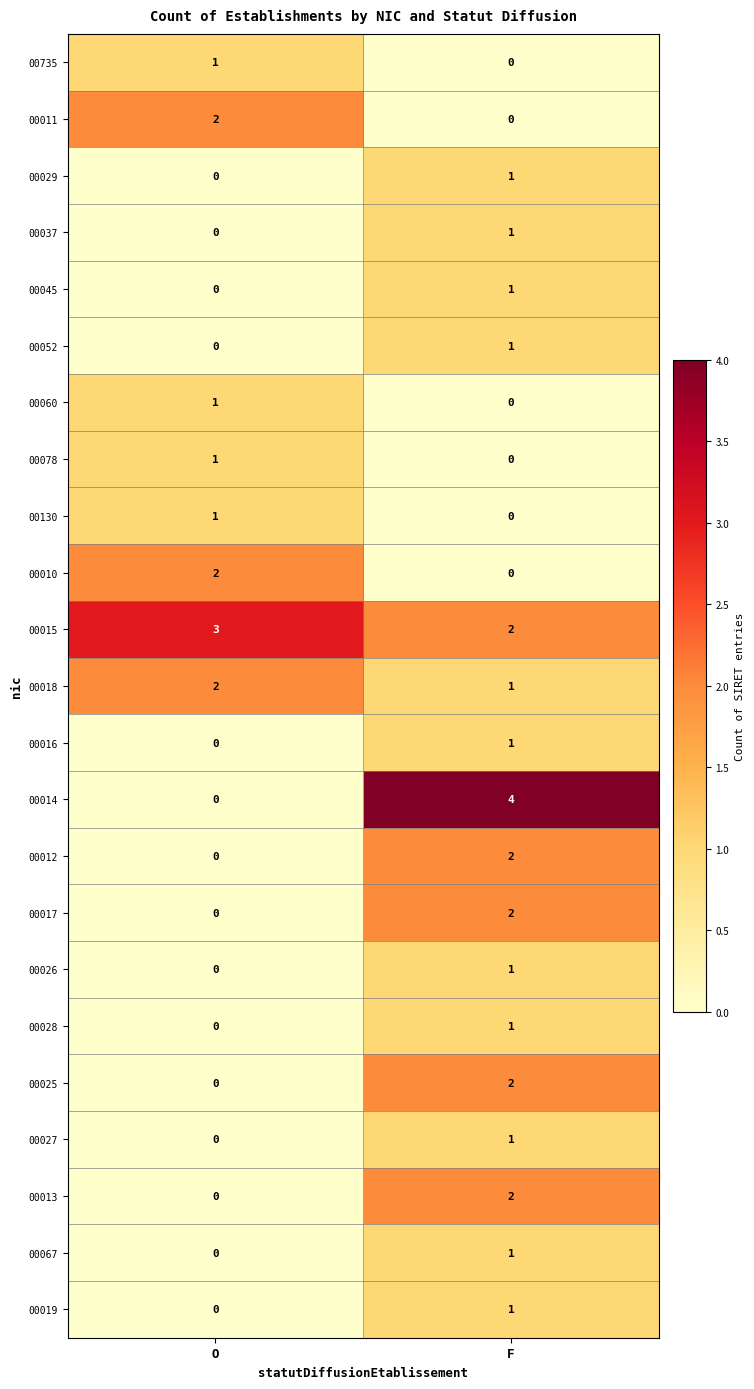

List the labels in order of 00015 value, smallest first.

F, O